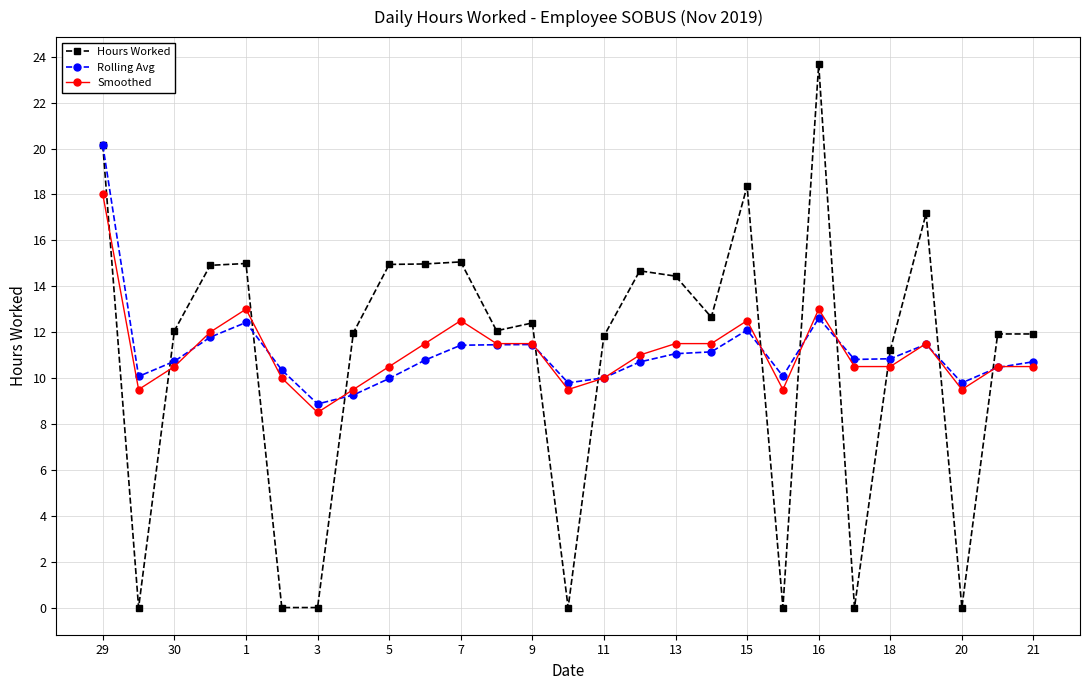

How many intersections are there between Smoothed and Hours Worked?

12